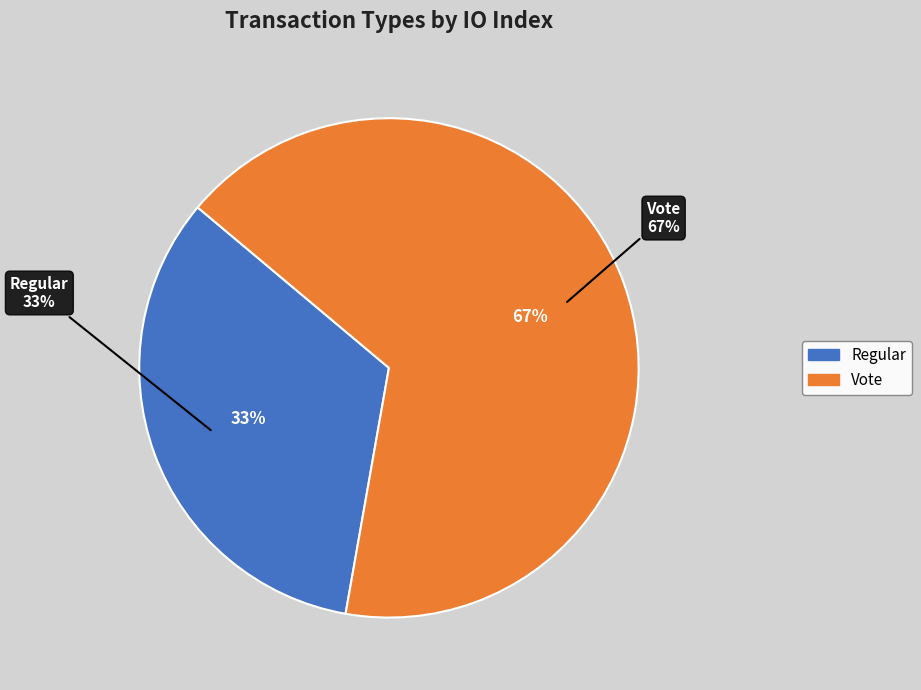

How many segments does this pie chart have?

2